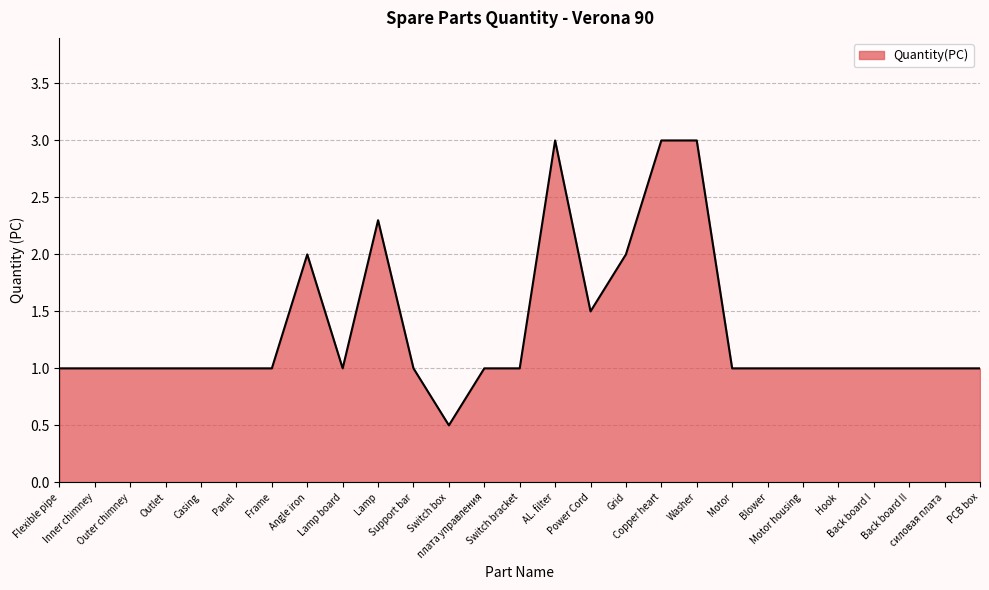

What is the difference between the second highest and second lowest values?

2.0